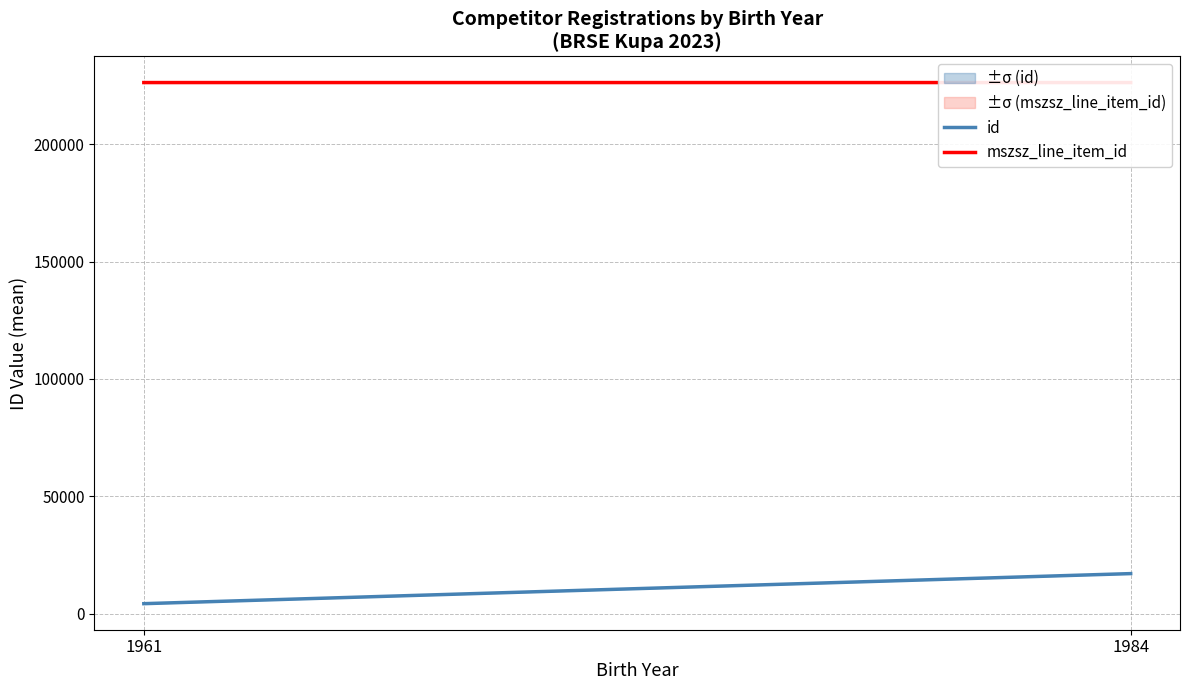

Where does the mszsz_line_item_id series first go above 226255?

1984